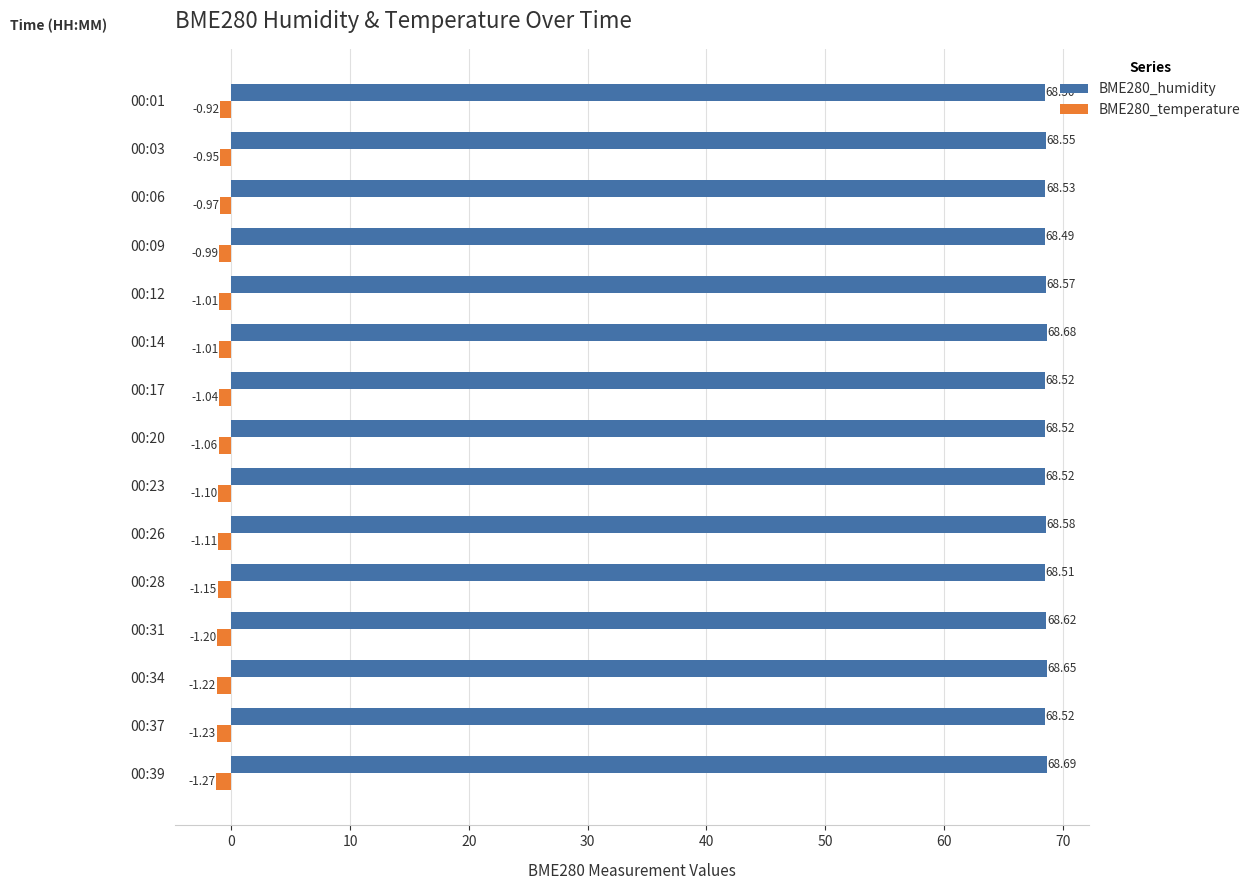

What is the total value across all series at 00:20?

67.5